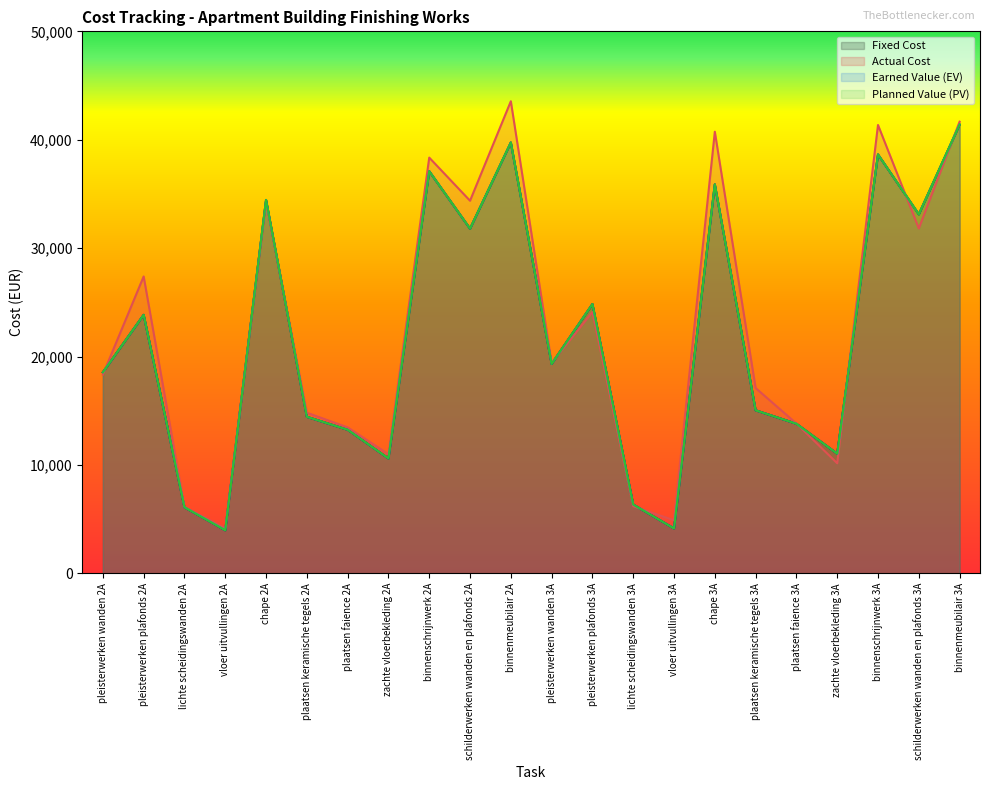

What is the difference between the maximum and minimum values in the Actual Cost series?

39392